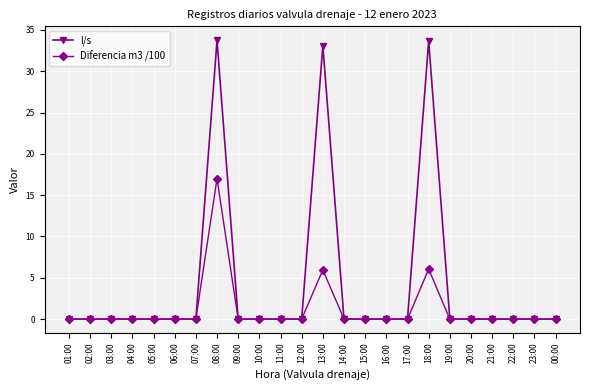

Count the number of categories in the chart.

24